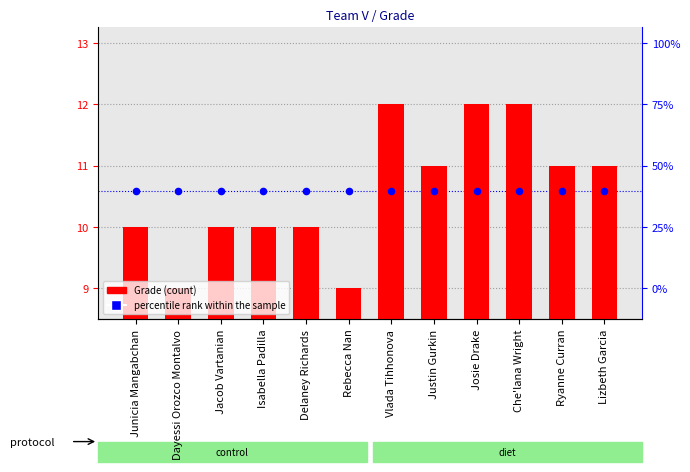

What are all the series names shown in the legend?

Grade, percentile rank within the sample